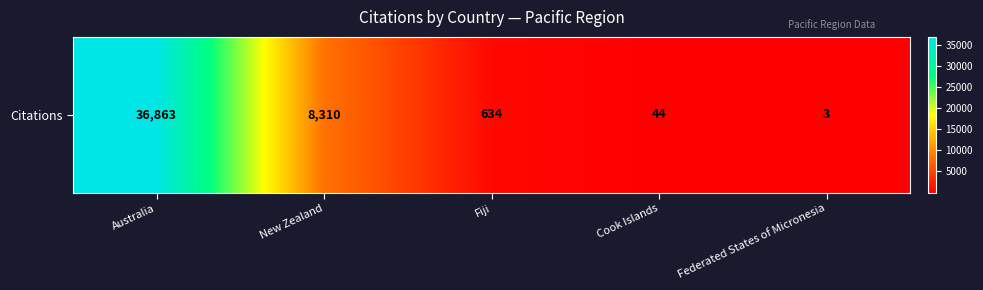

Reading left to right, what are all the values shown in this chart?

Australia=36863	New Zealand=8310	Fiji=634	Cook Islands=44	Federated States of Micronesia=3